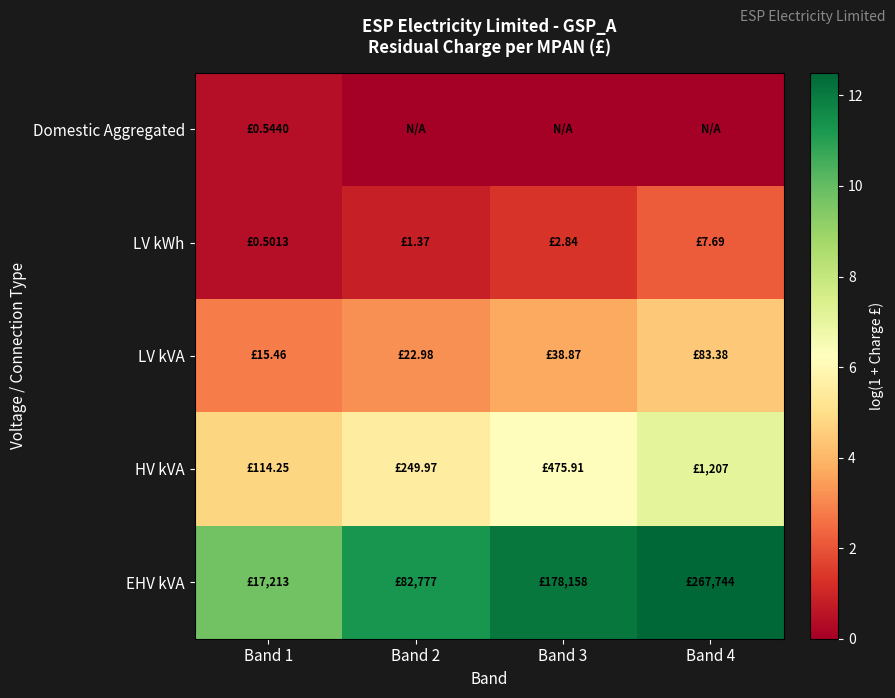

Between Band 1 and Band 3, which series saw the biggest shift?

EHV kVA